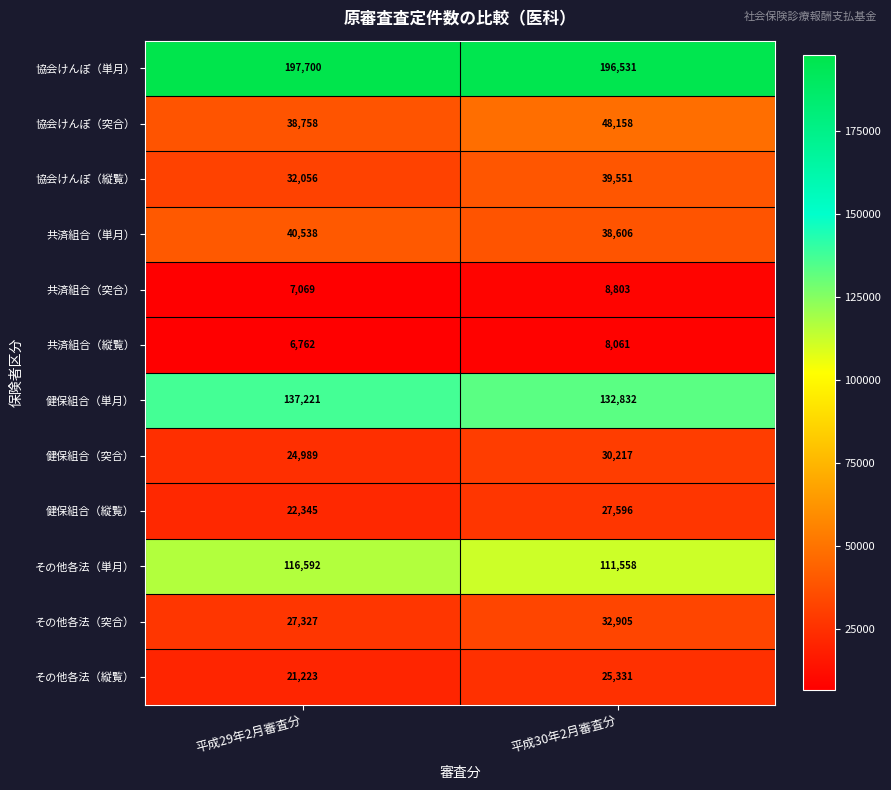

What is the maximum value shown in the chart?

197700